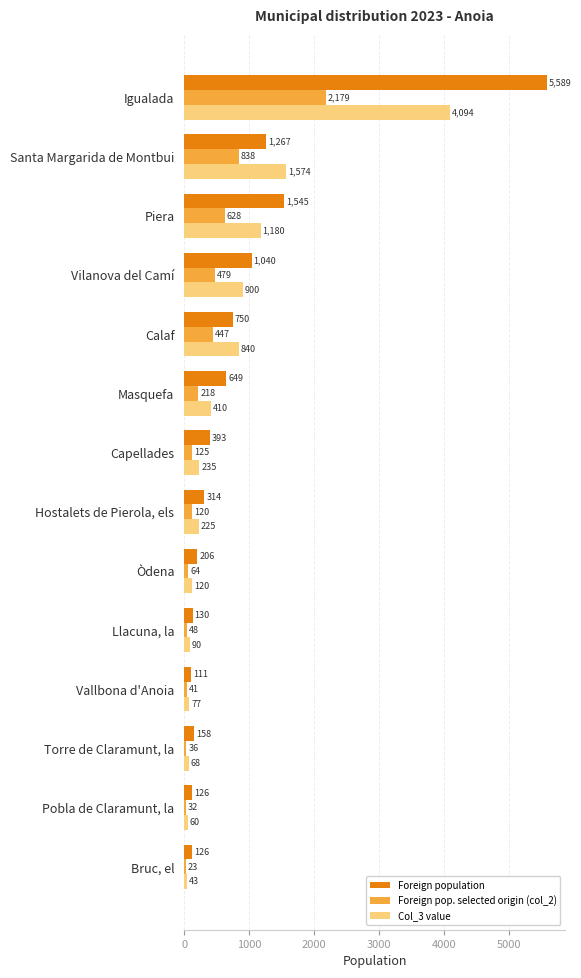

At which category is the sum across all series the highest?

Igualada